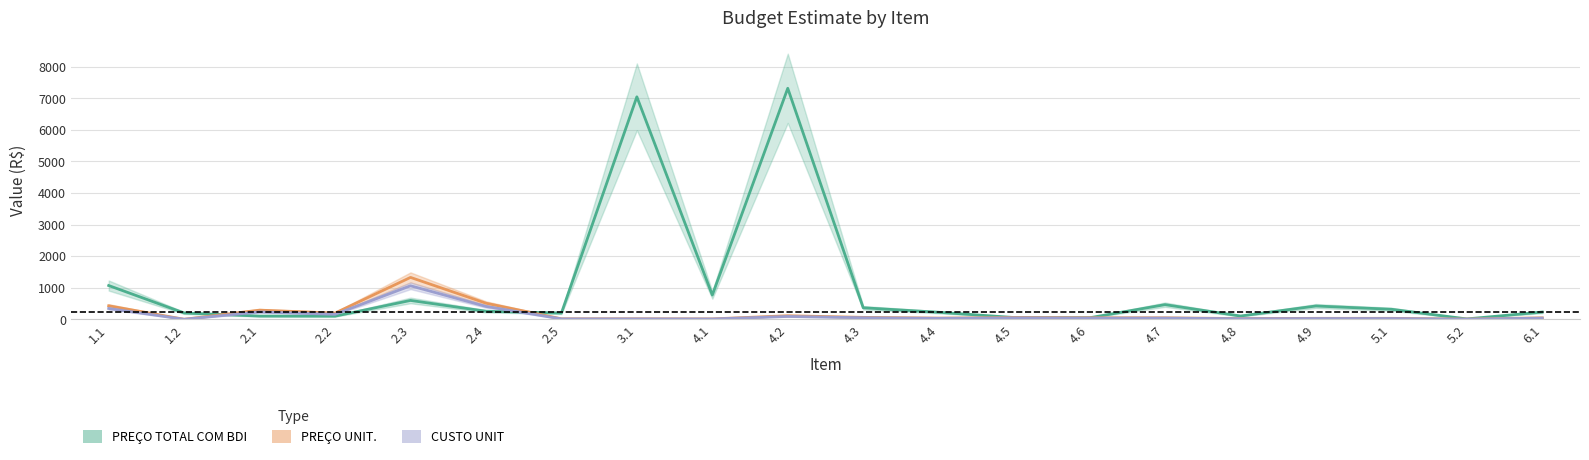

Which category has the highest value in the PREÇO TOTAL COM BDI series?

4.2